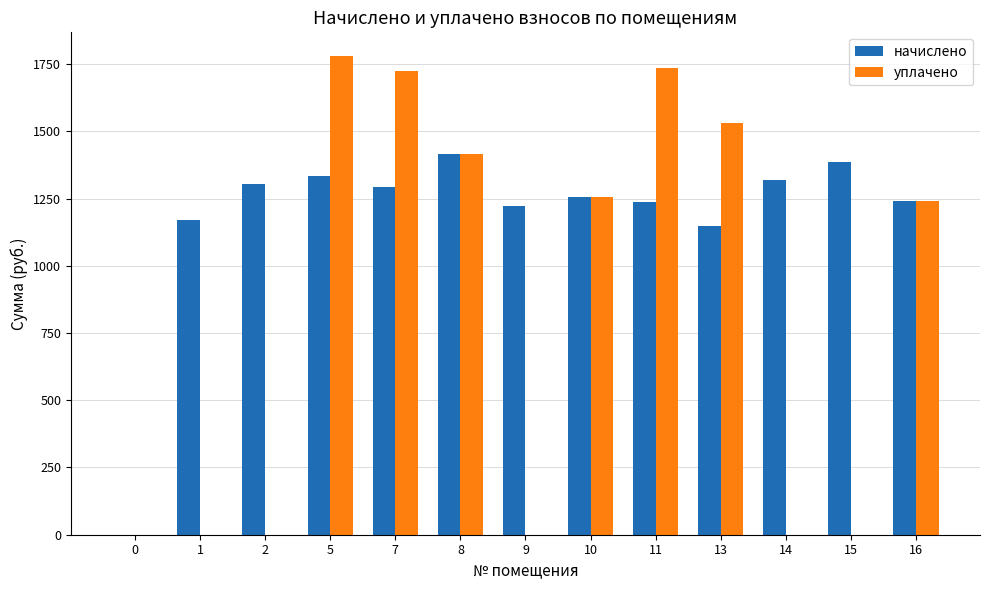

What is the sum of all уплачено values?

10684.2